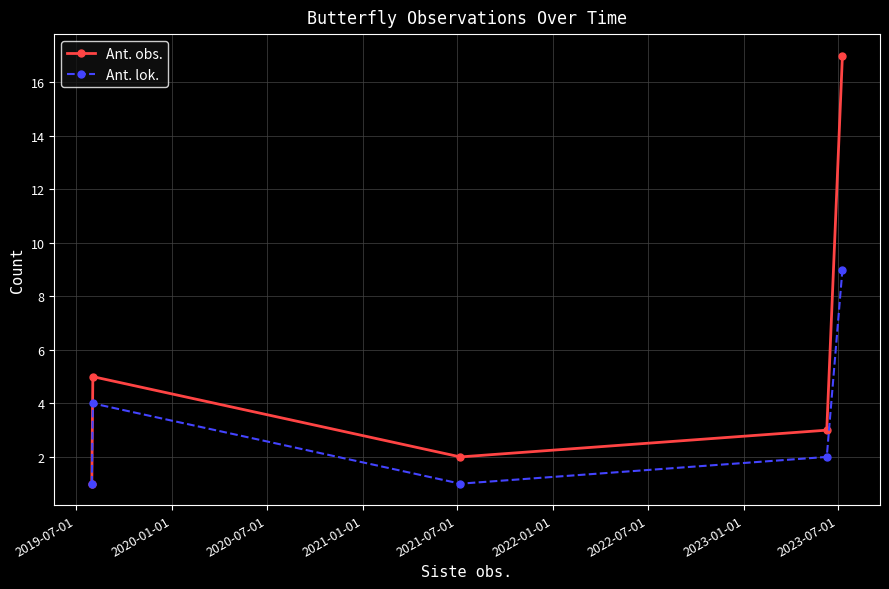

Reading left to right, list all the values displayed in this chart.

Ant. obs.: 1	5	2	3	17
Ant. lok.: 1	4	1	2	9